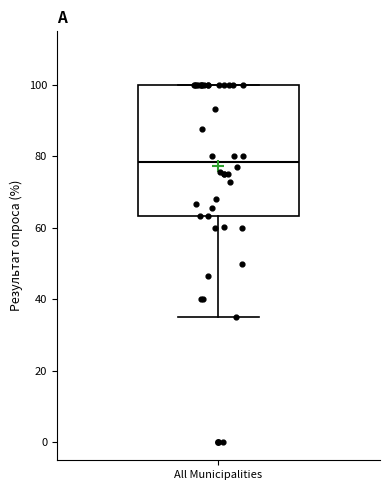

Where does the lower whisker of the box for All Municipalities end on the y-axis? The values are not printed on the chart, so give them approximately, as read against the axis.

36